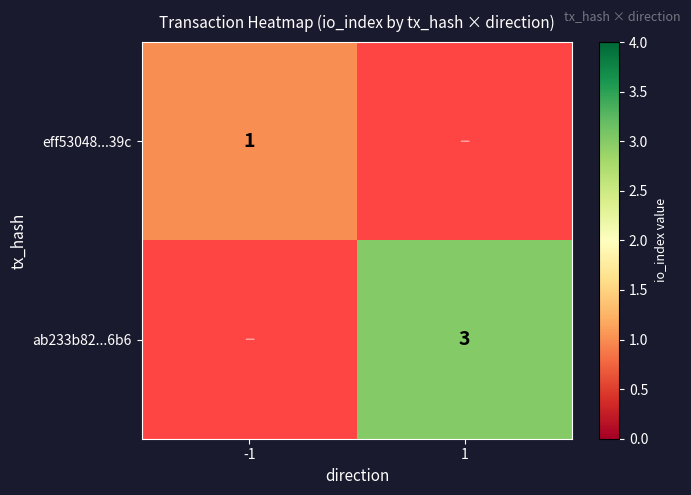

The value of ab233b82...6b6 at 1 is 1. True or false?

False